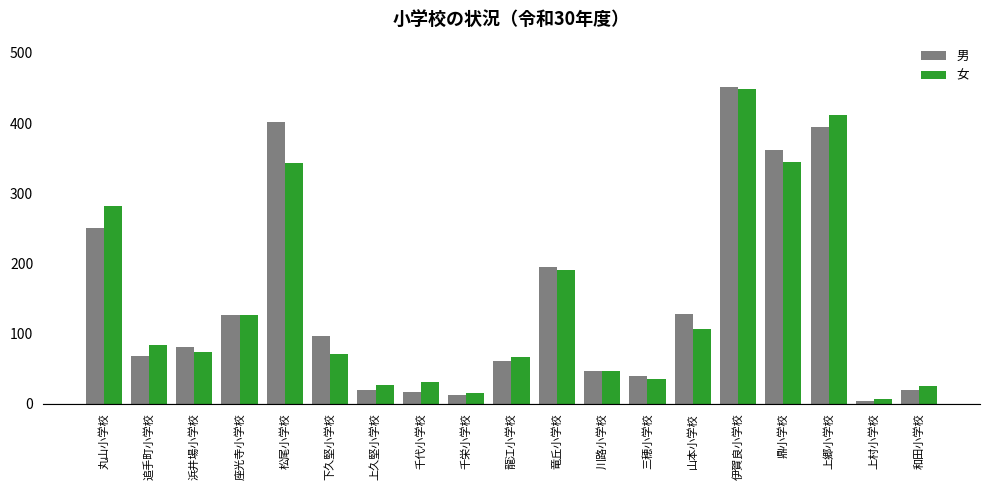

How many values in the 女 series are below 74?

9